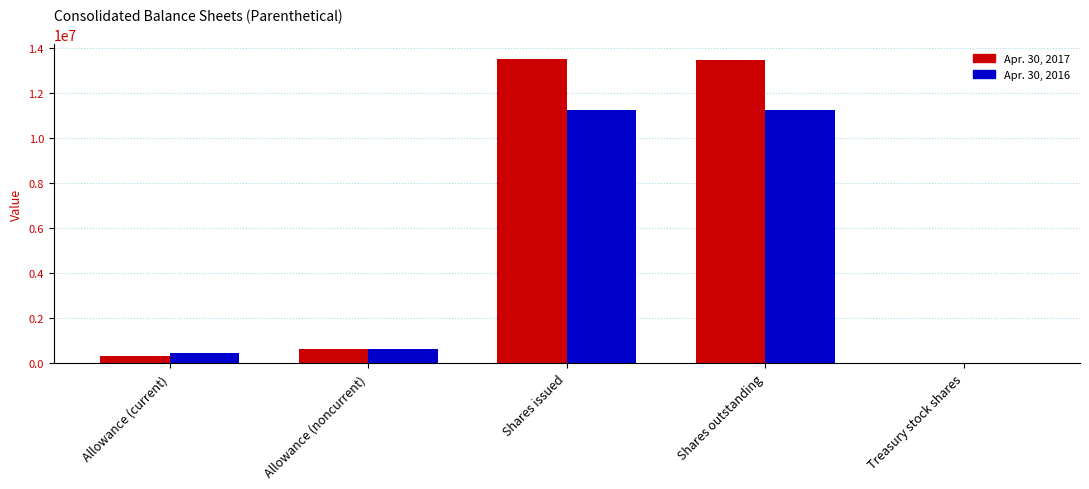

The value of Apr. 30, 2016 at Shares issued is 11263179. True or false?

True